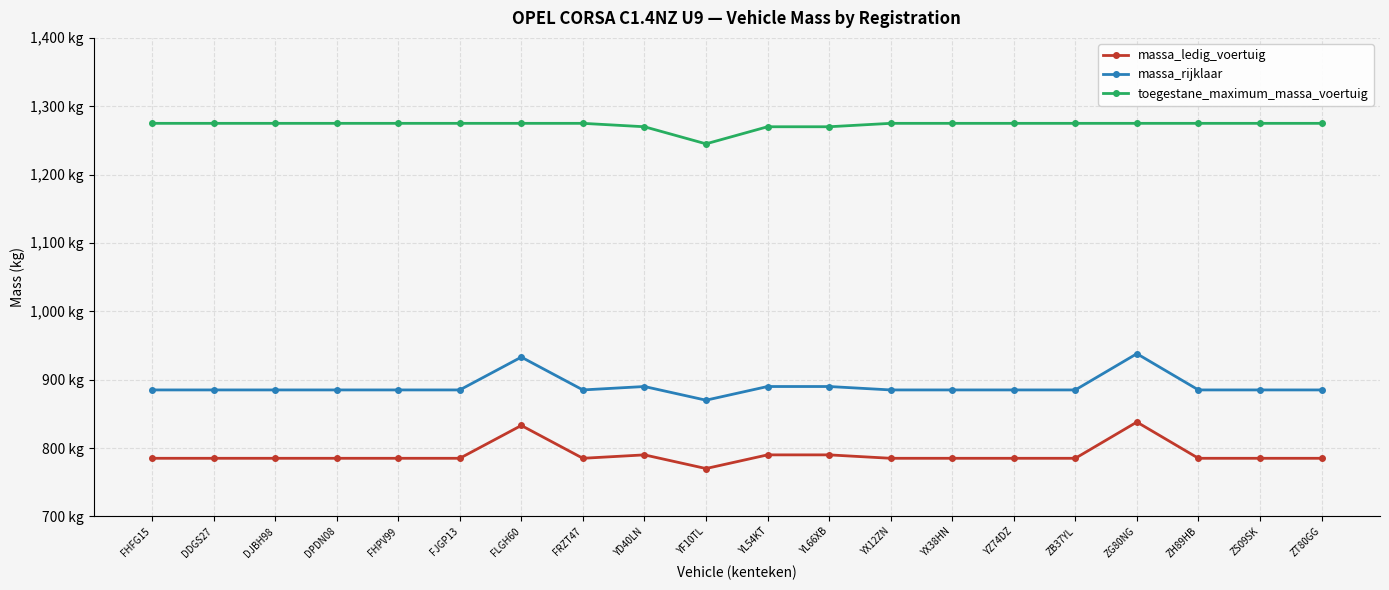

What is the label of the 5th point from the left?

FHPV99